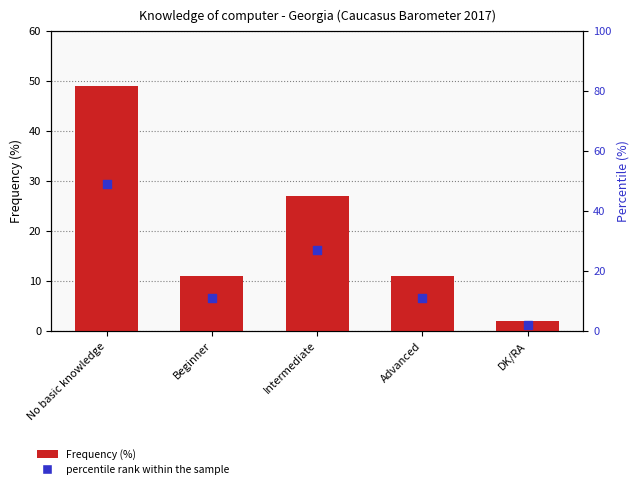

What are all the series names shown in the legend?

Frequency (%), percentile rank within the sample